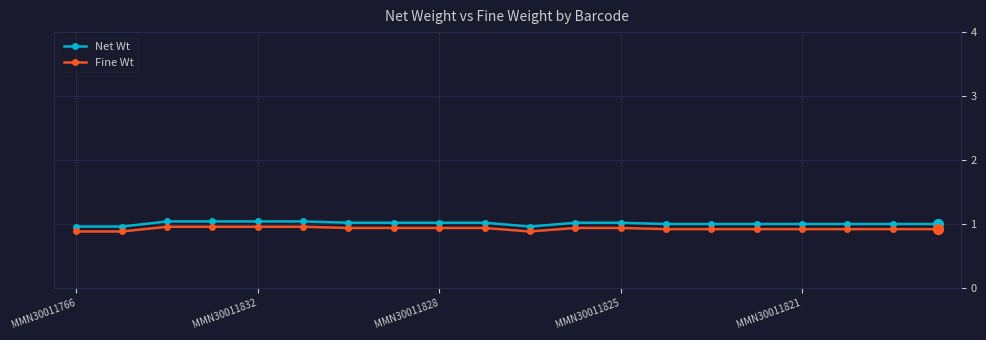

What is the average value of the Fine Wt series?

0.9